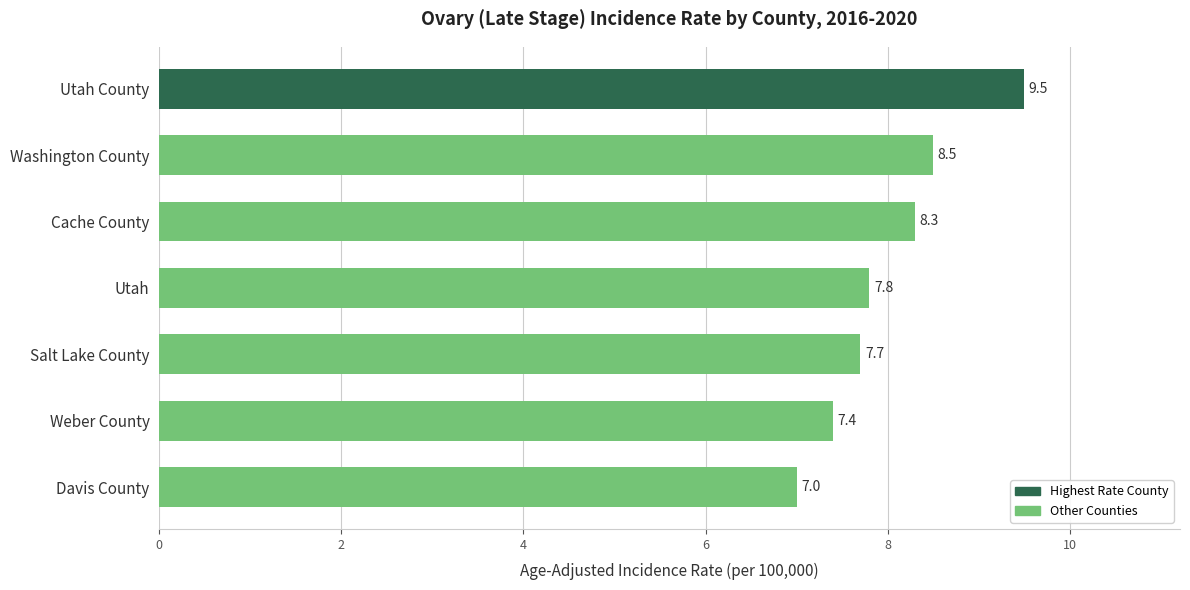

Are the bars horizontal?

Yes